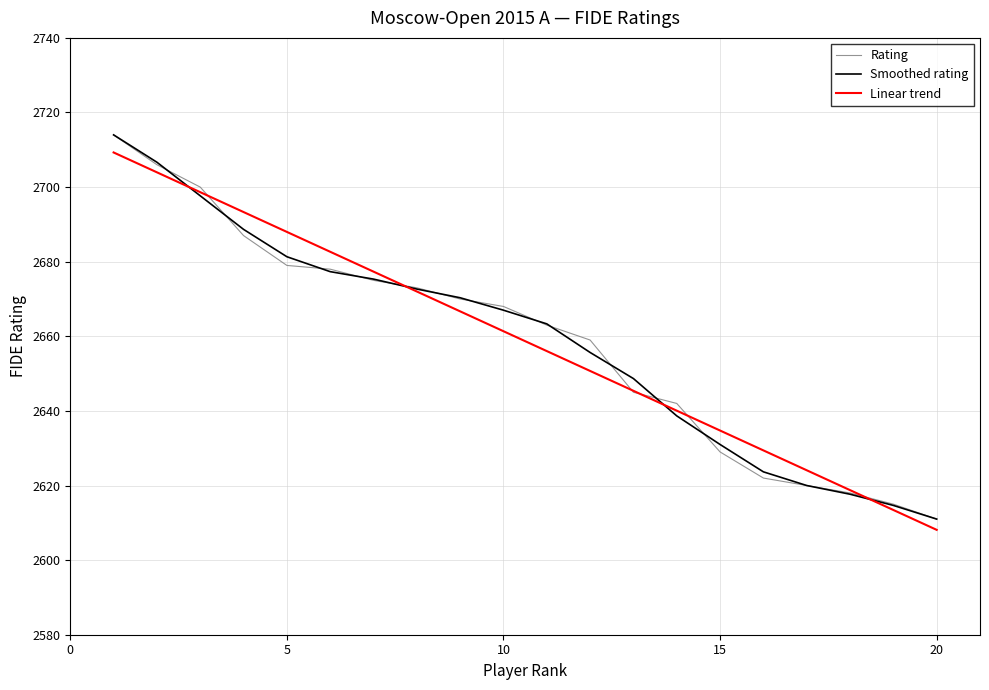

What is the maximum value for Linear trend?

2709.3